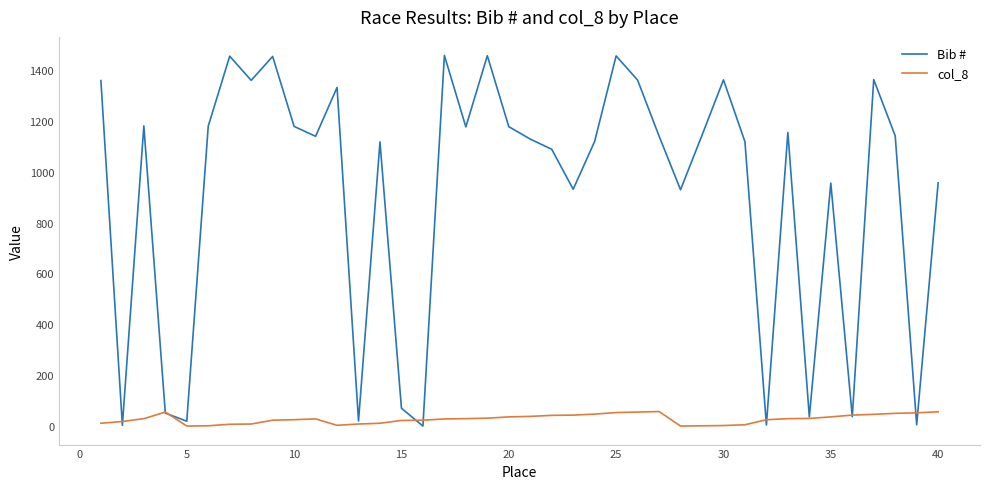

Which series has the largest total across all categories?

Bib #